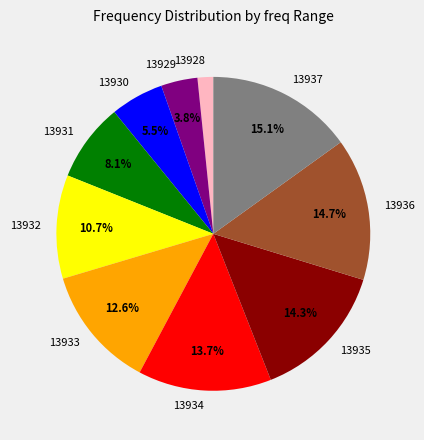

Which category has the smallest portion of the pie?

13928